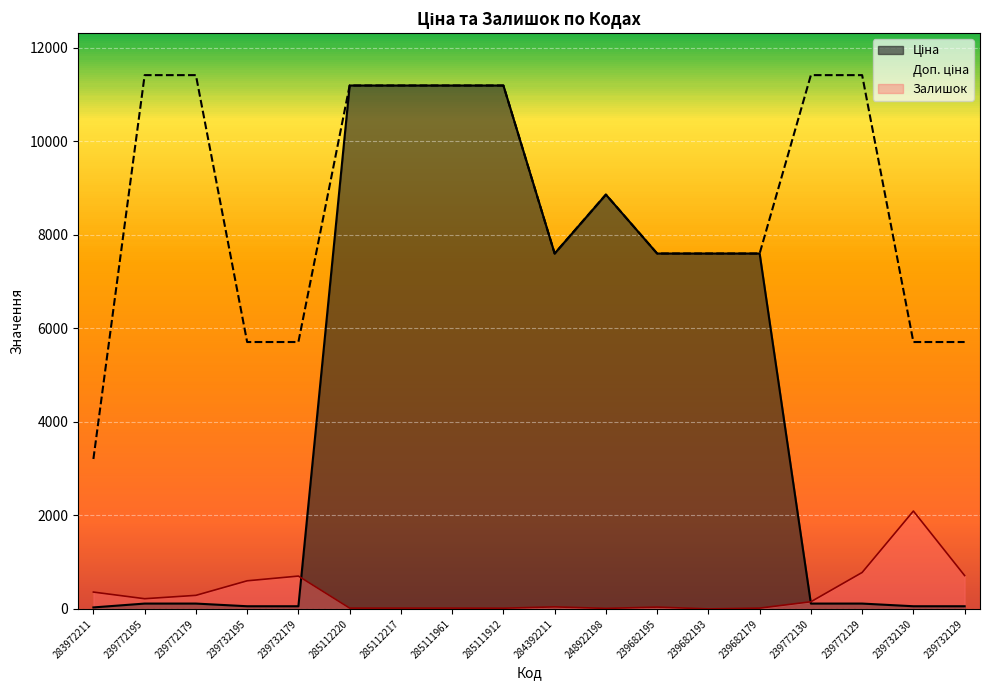

At 239732130, list the series in order from largest to smallest.

Доп. ціна, Залишок, Ціна